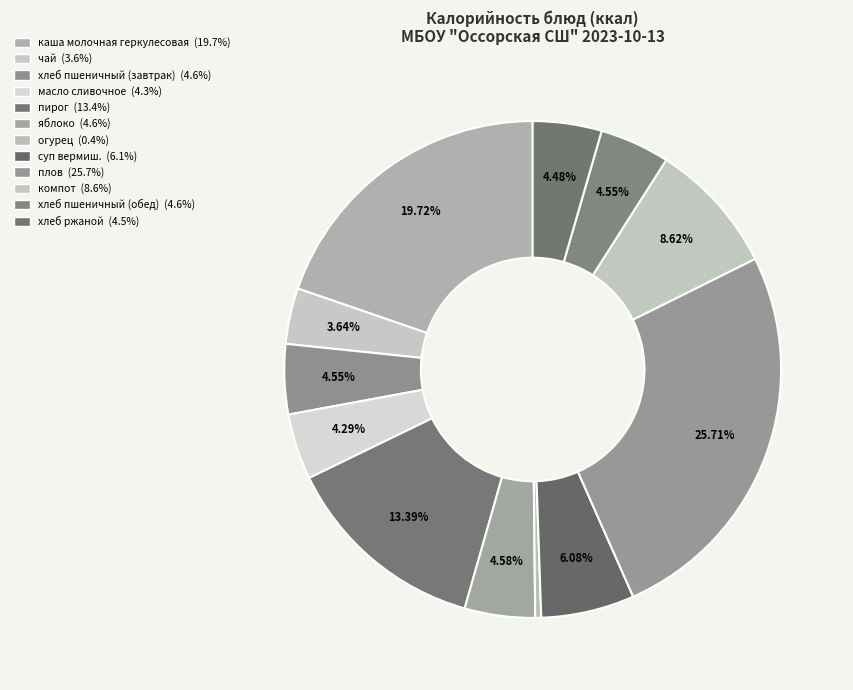

How many slices are in this pie chart?

12